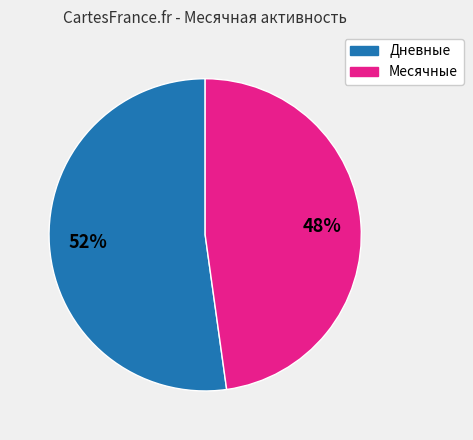

To the nearest percent, what is the difference between the largest and smallest slice percentages?

4%